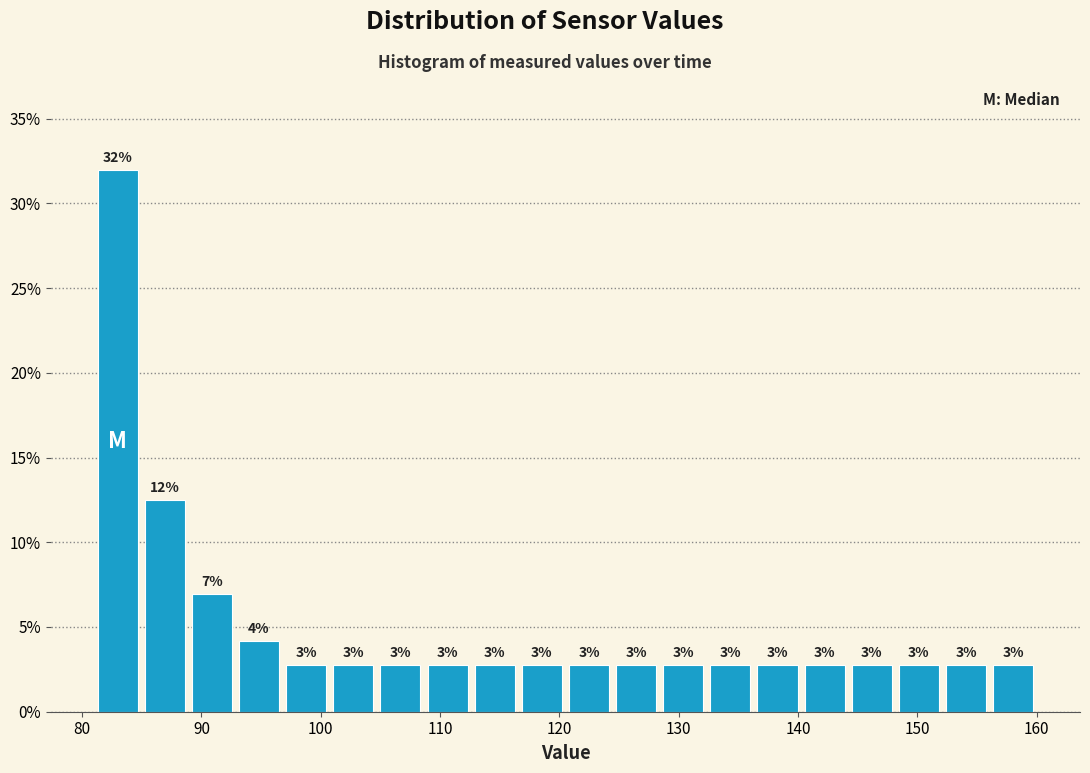

Read against the x-axis, roughly where is the centre of the tallest bar?

83